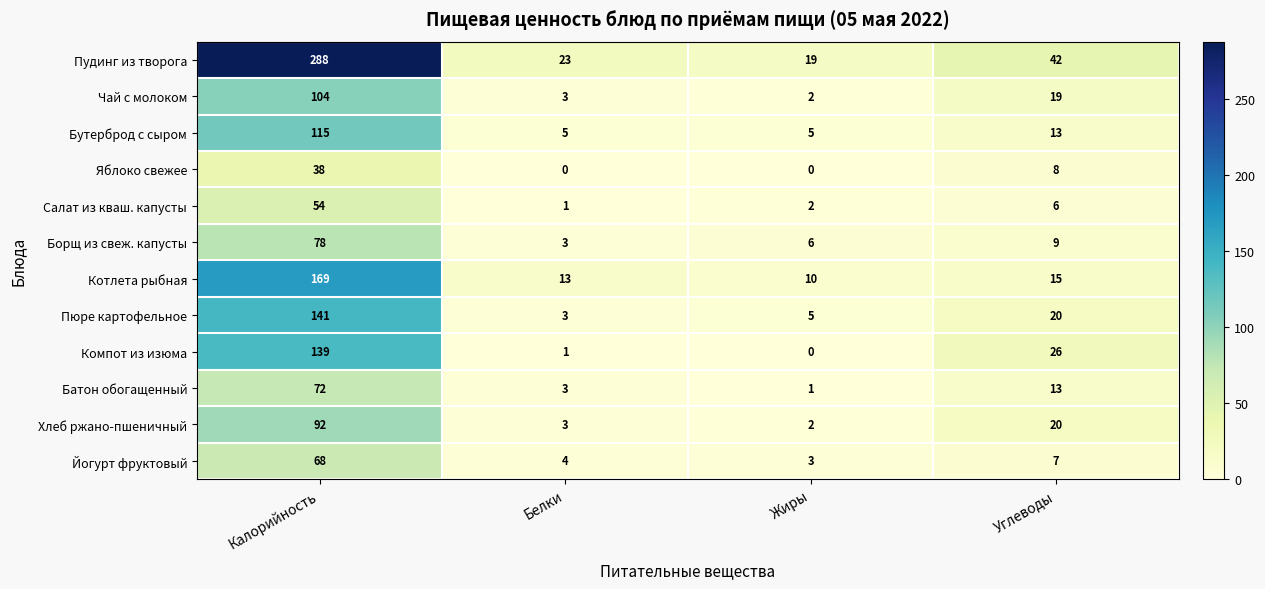

What is the difference between the second highest and minimum values in the Салат из кваш. капусты series?

5